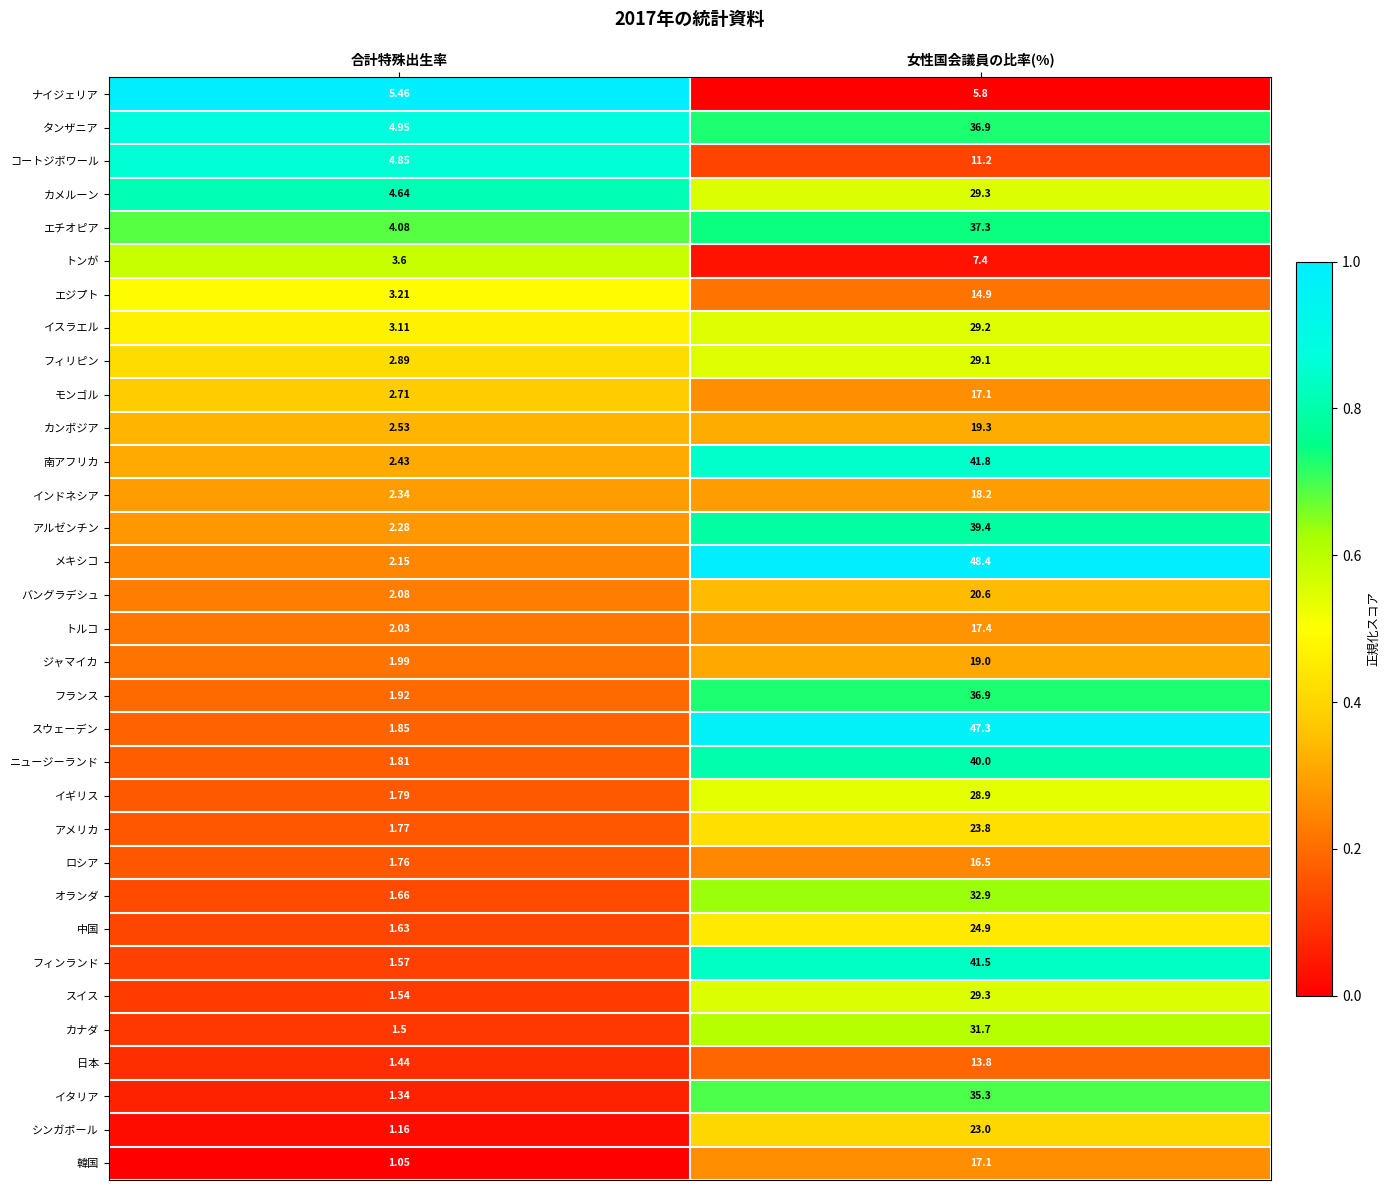

Which series changed the most between 合計特殊出生率 and 女性国会議員の比率(%)?

メキシコ